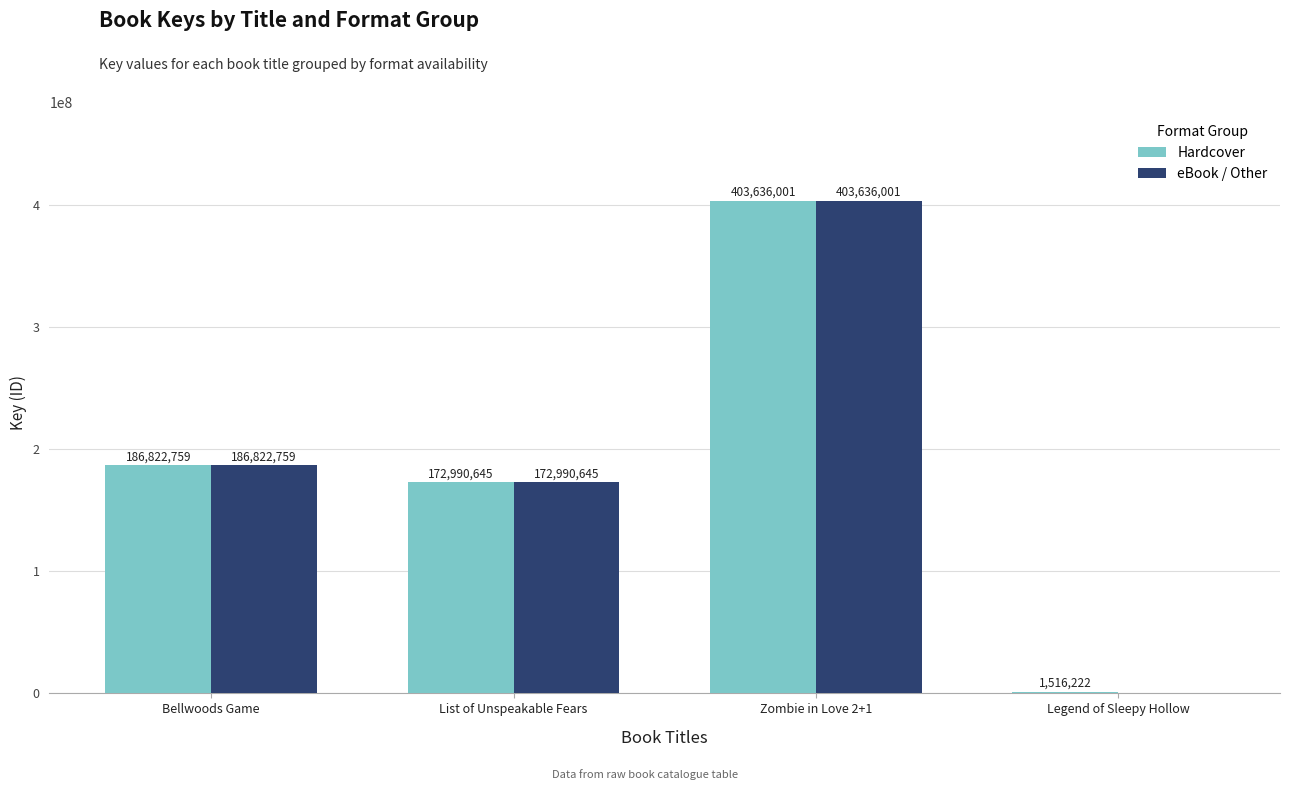

What are all the series names shown in the legend?

Hardcover, eBook / Other